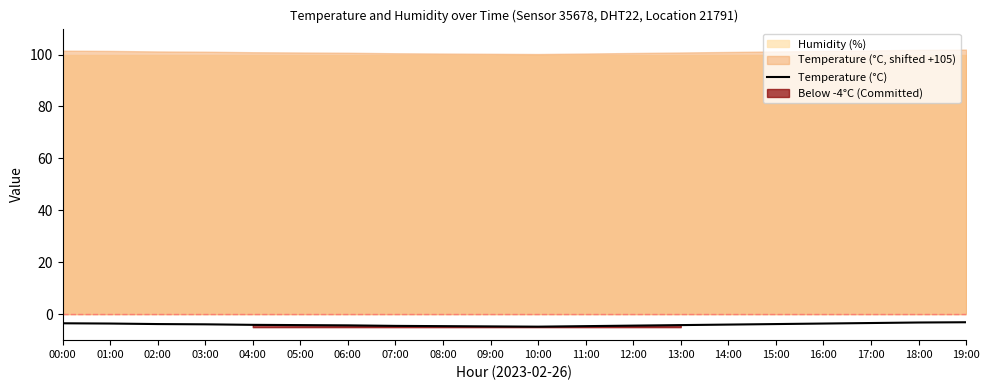

What position from the right is 06:00?

14